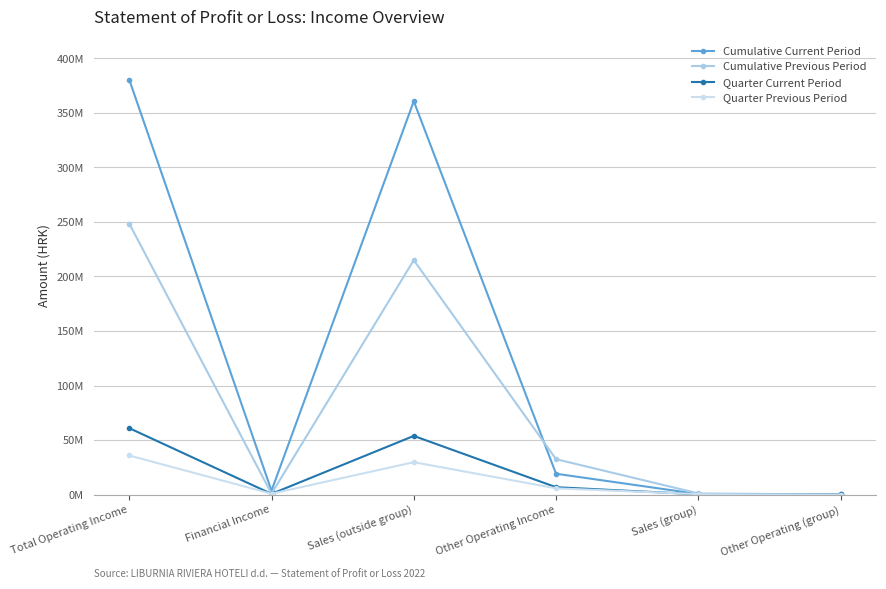

Which series has the largest total across all categories?

Cumulative Current Period